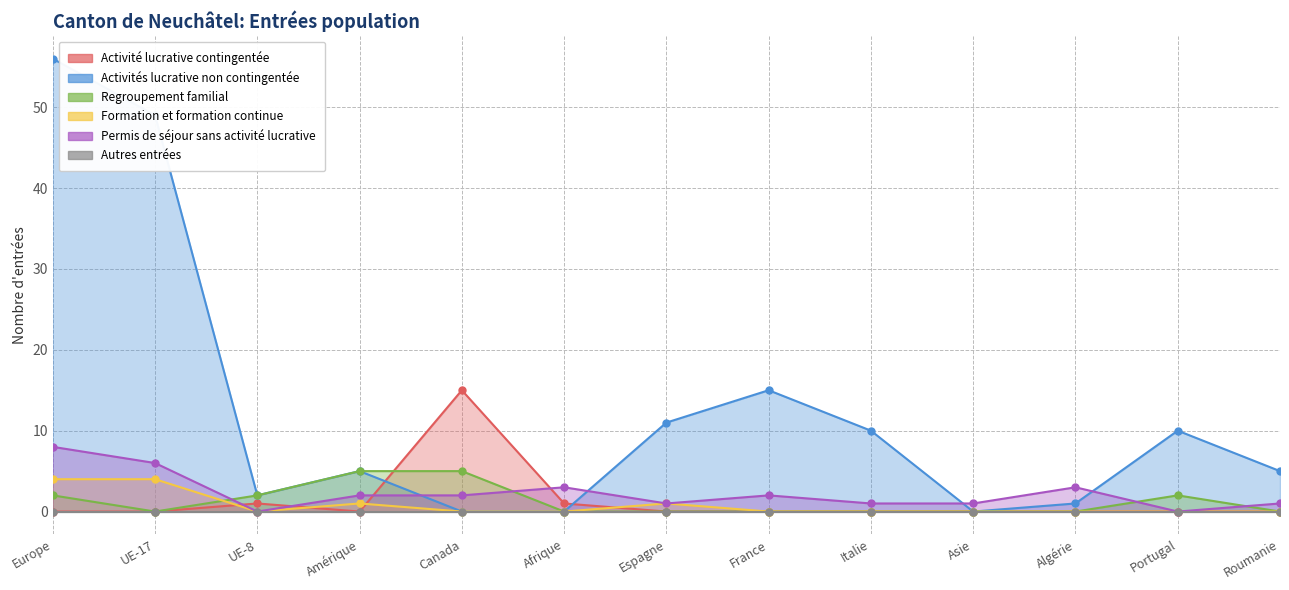

What position from the right is Italie?

5